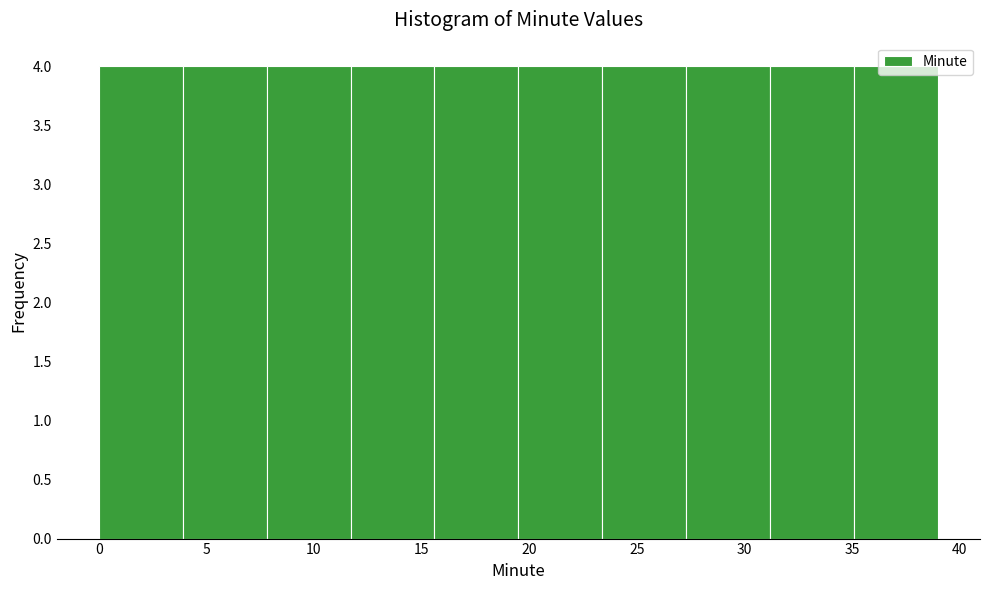

Reading left to right, transcribe this chart: for each bar, give the range it covers on the x-axis and its height. Neither the bar edges nor the heights are printed on the chart, so give them approximately, as read against the axes.

0.0 to 3.9: 4
3.9 to 7.8: 4
7.8 to 11.7: 4
11.7 to 15.6: 4
15.6 to 19.5: 4
19.5 to 23.4: 4
23.4 to 27.3: 4
27.3 to 31.2: 4
31.2 to 35.1: 4
35.1 to 39.0: 4